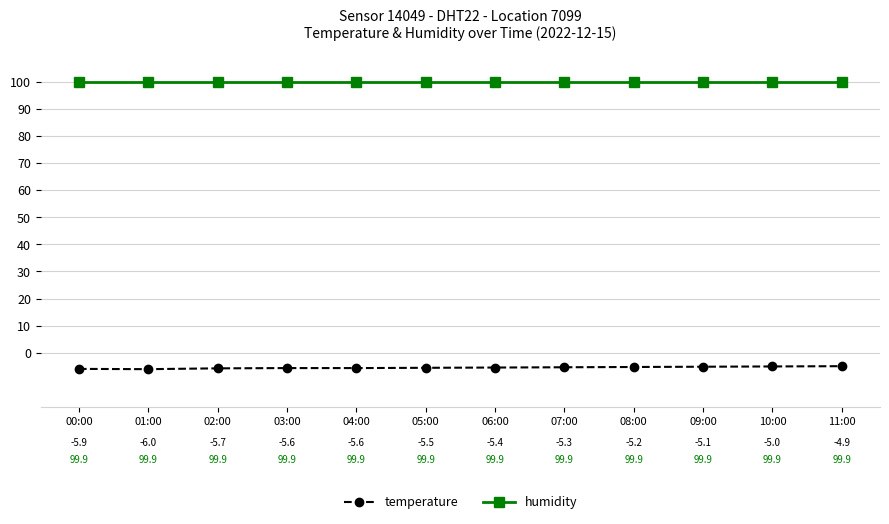

Reading right to left, transcribe all the data shown in this chart.

temperature: -4.9	-5.0	-5.1	-5.2	-5.3	-5.4	-5.5	-5.6	-5.6	-5.7	-6.0	-5.9
humidity: 99.9	99.9	99.9	99.9	99.9	99.9	99.9	99.9	99.9	99.9	99.9	99.9